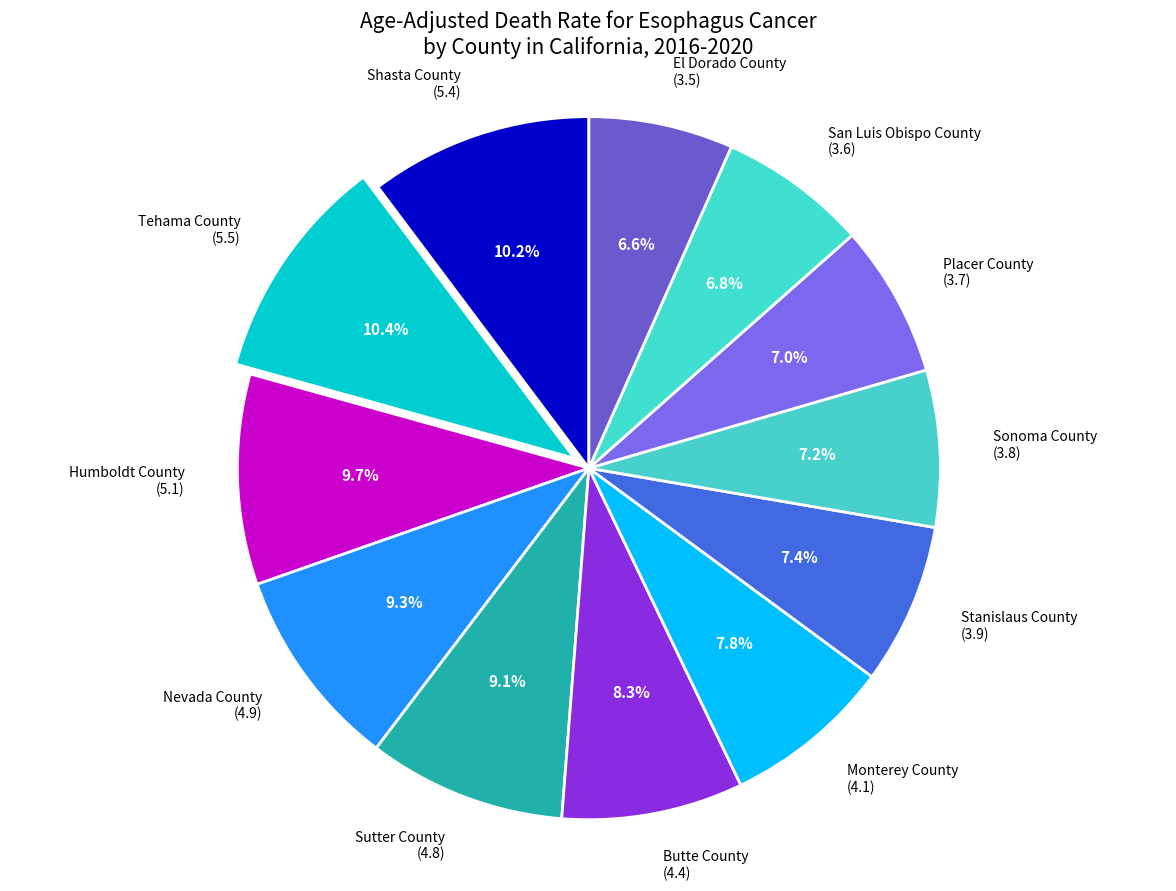

Does Shasta County represent more than half of the total?

No